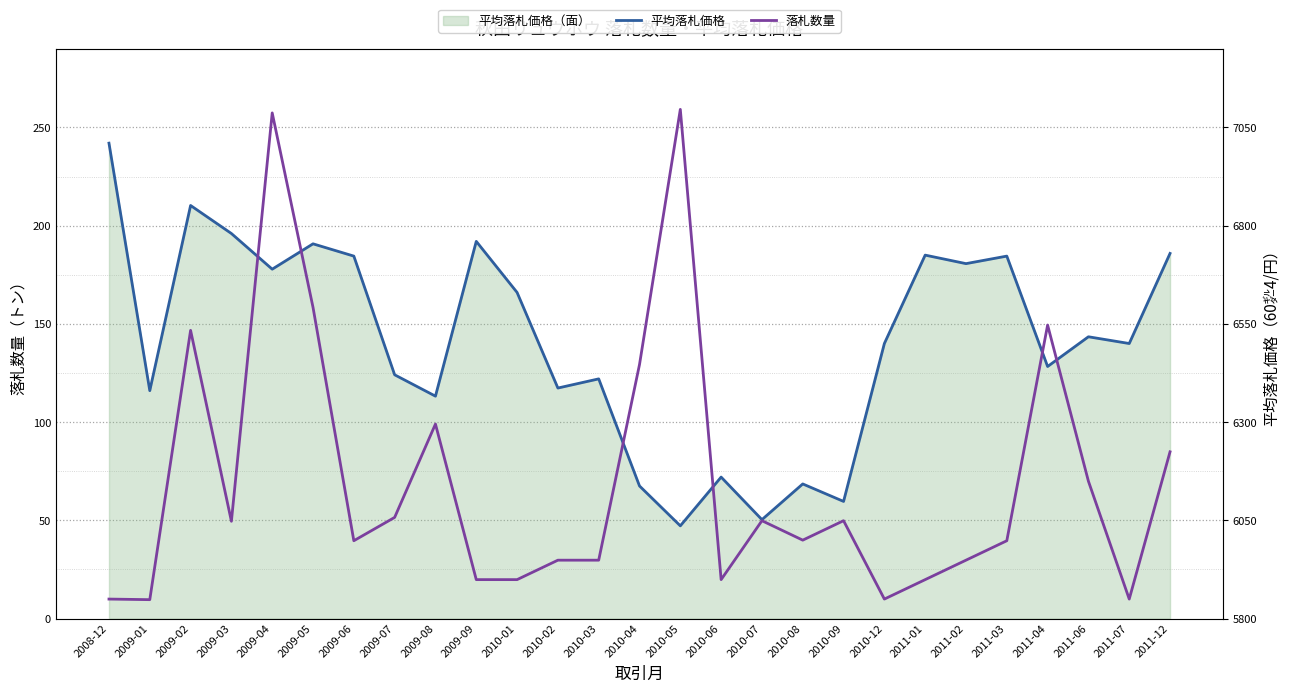

Rank the series by their maximum value, from lowest to highest.

平均落札価格, 落札数量